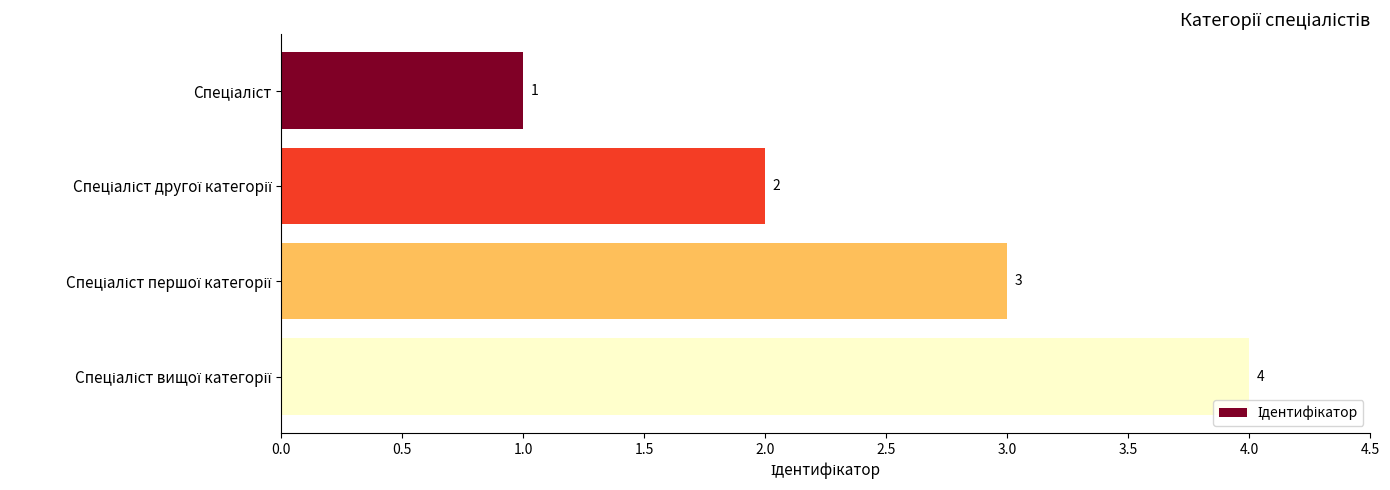

What is the maximum value shown in the chart?

4